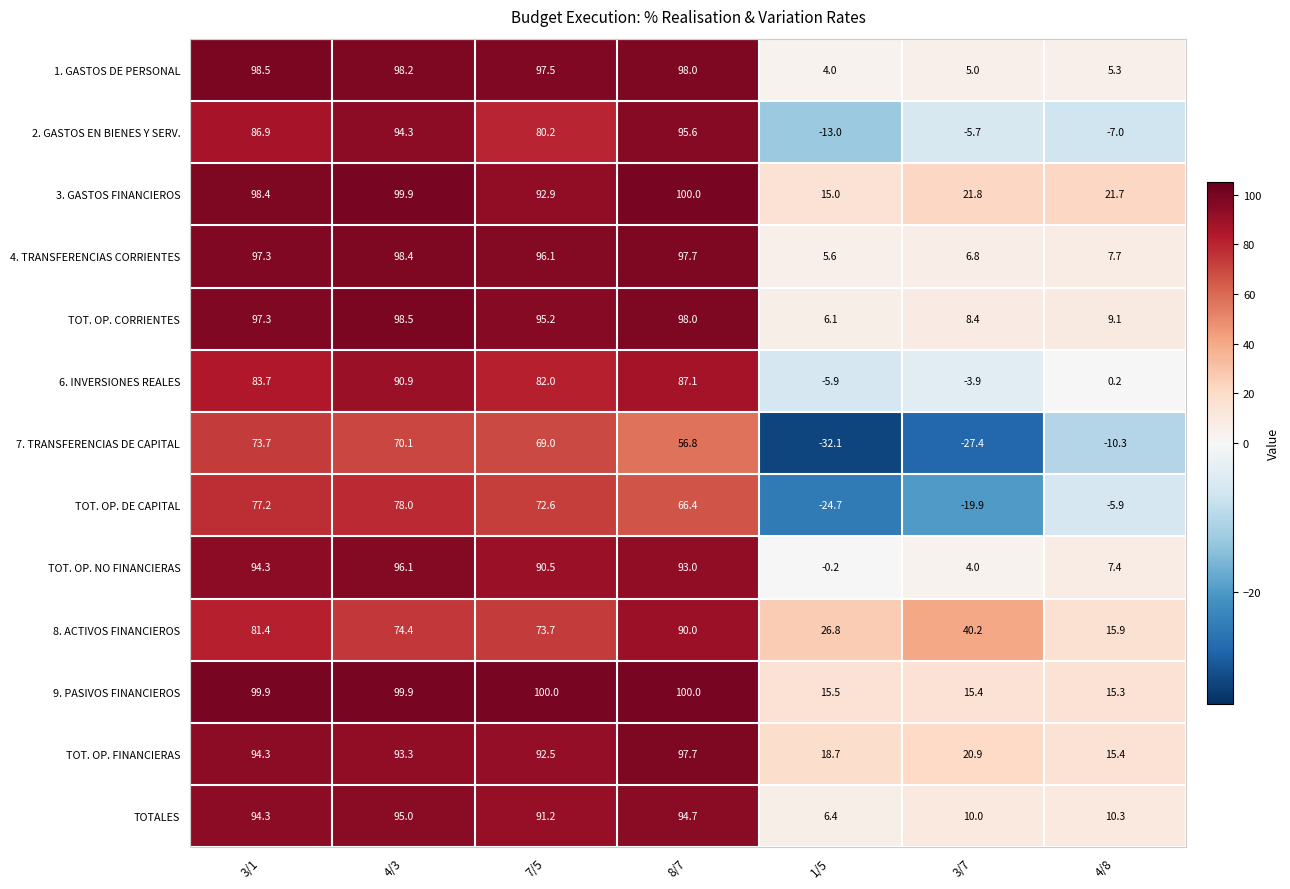

At how many categories does at least one series exceed 17?

7